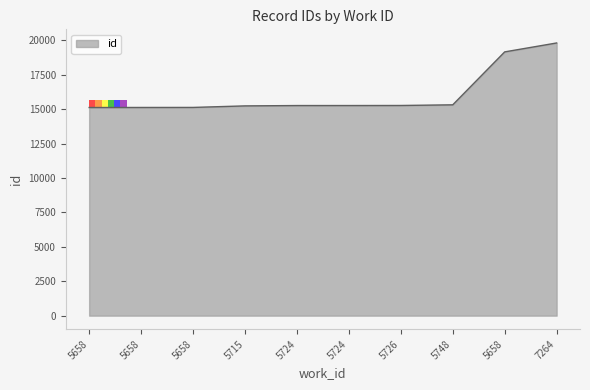

What is the minimum value shown in the chart?

15114